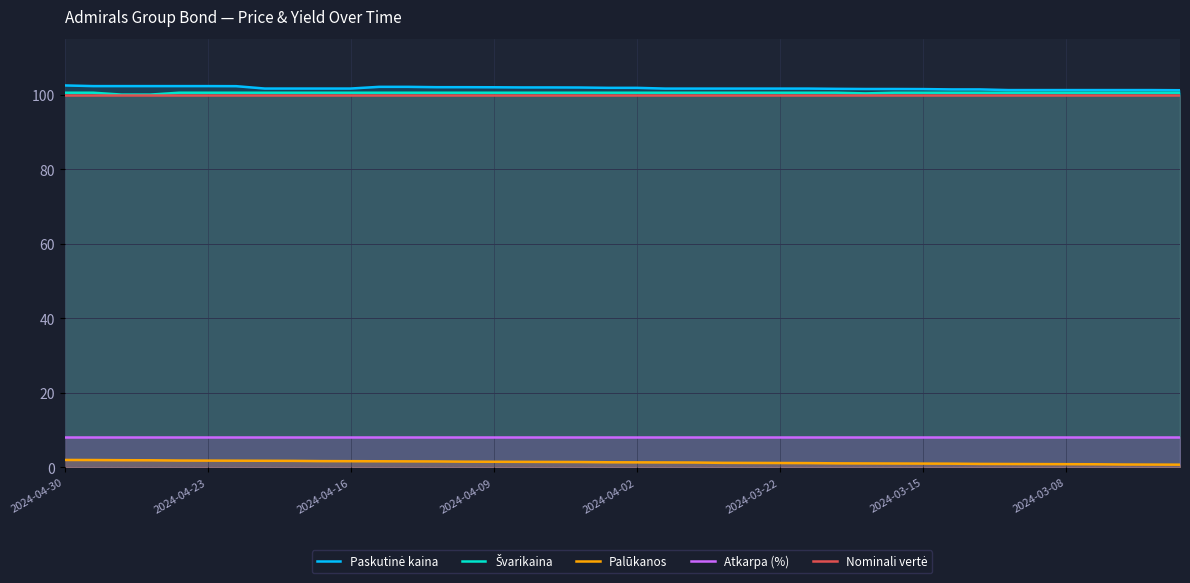

Count the number of data series in this chart.

5